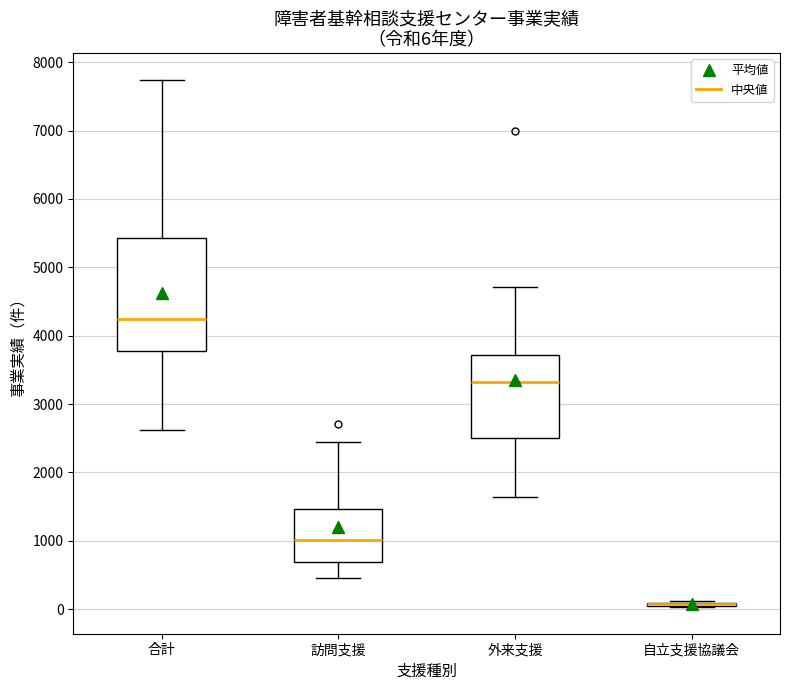

Which box is the tallest, from its lower edge to its upper edge?

合計